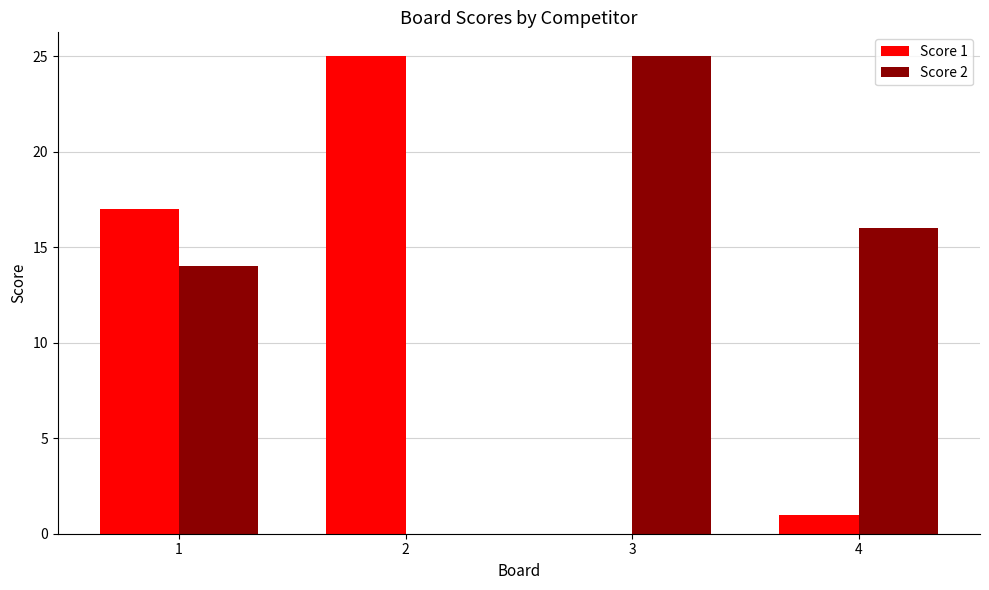

What is the sum of the Score 2 values at 3 and 2?

25